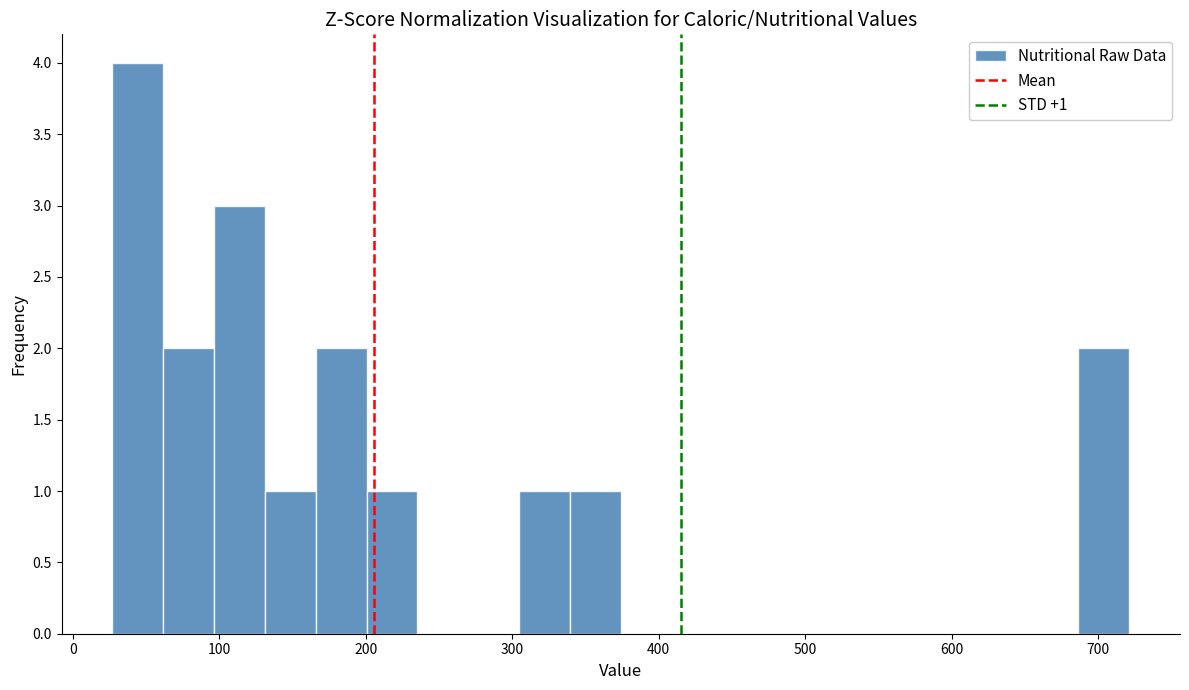

Around what value on the x-axis is the tallest bar? Give the approximate position of its centre, as read against the axis.

40